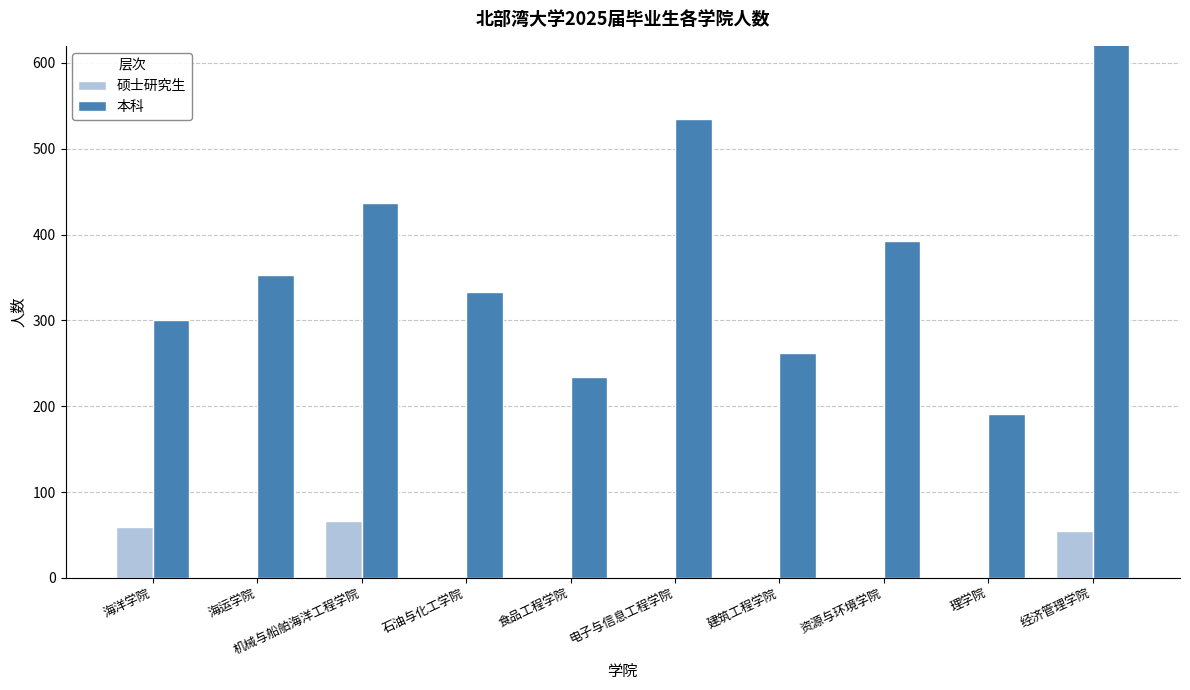

Does the chart contain any negative values?

No